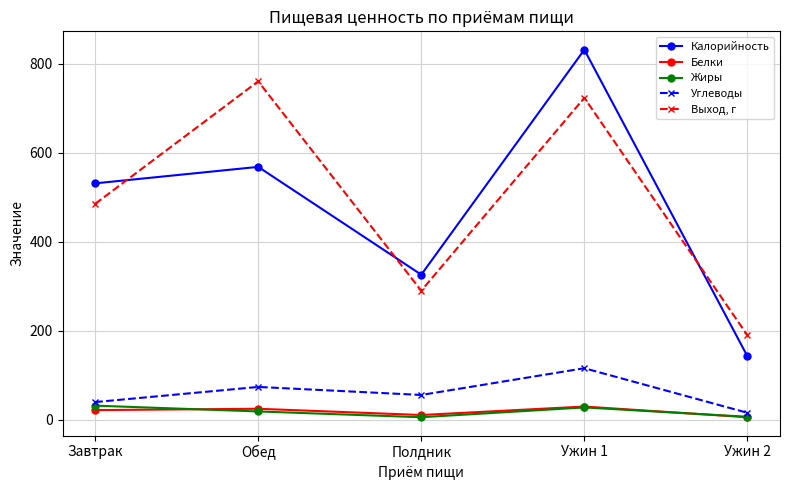

What are all the series names shown in the legend?

Калорийность, Белки, Жиры, Углеводы, Выход, г